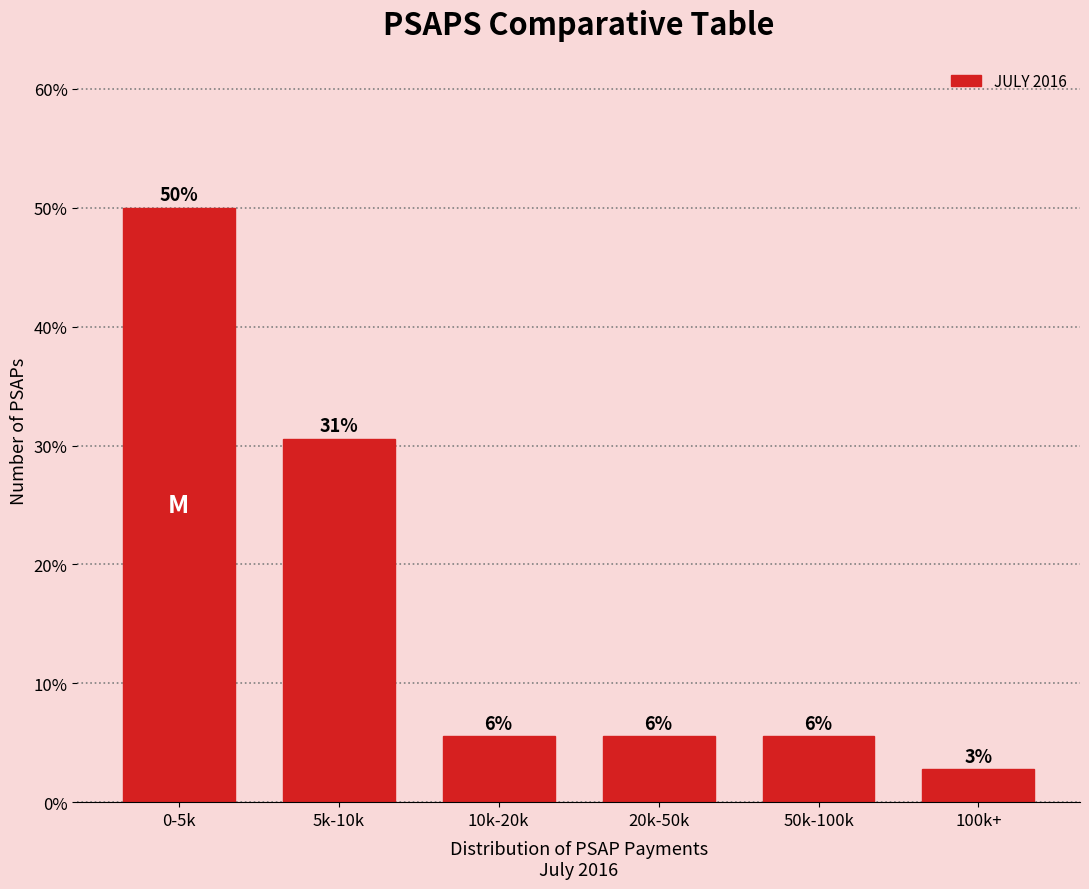

How many bars are there in total?

6